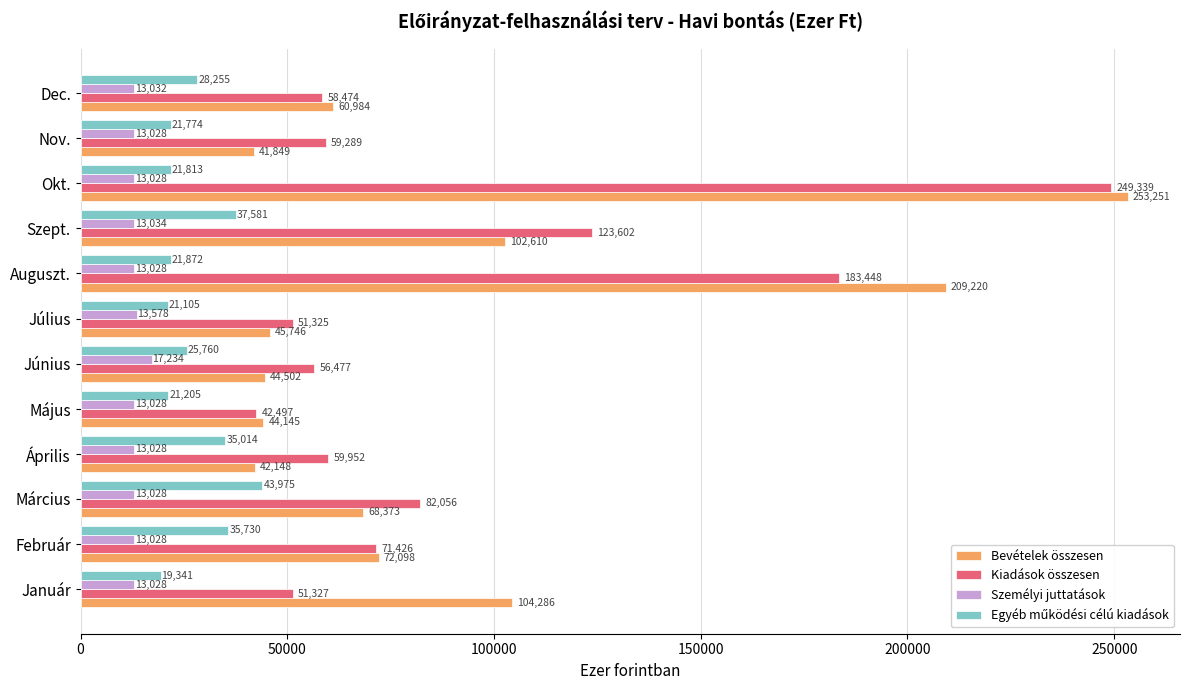

What is the greatest value displayed?

253251